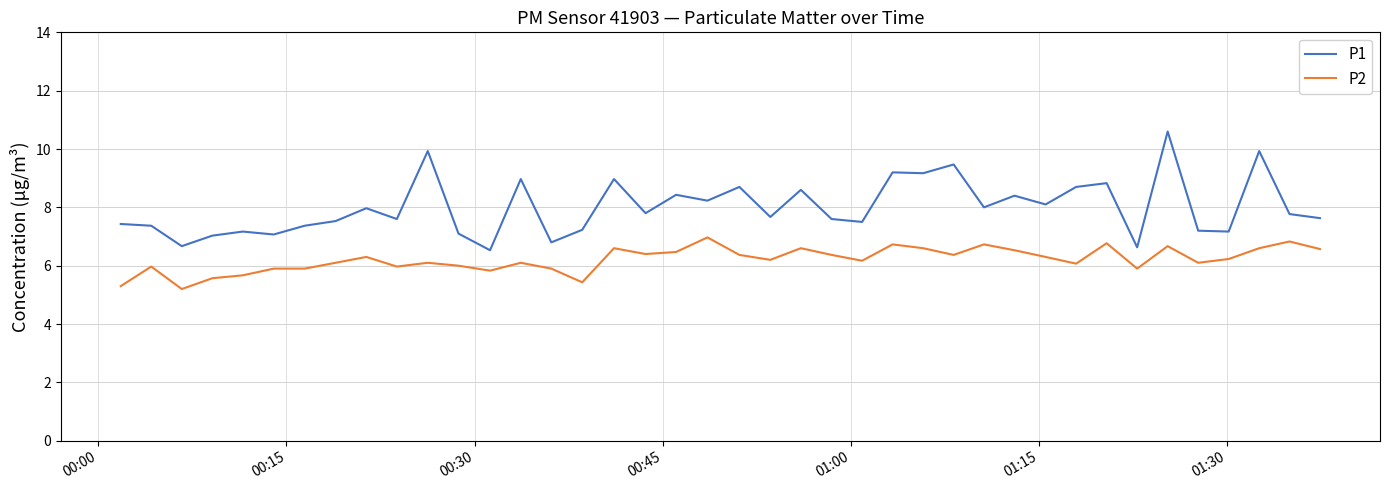

What is the difference between the maximum and minimum values in the P1 series?

4.1